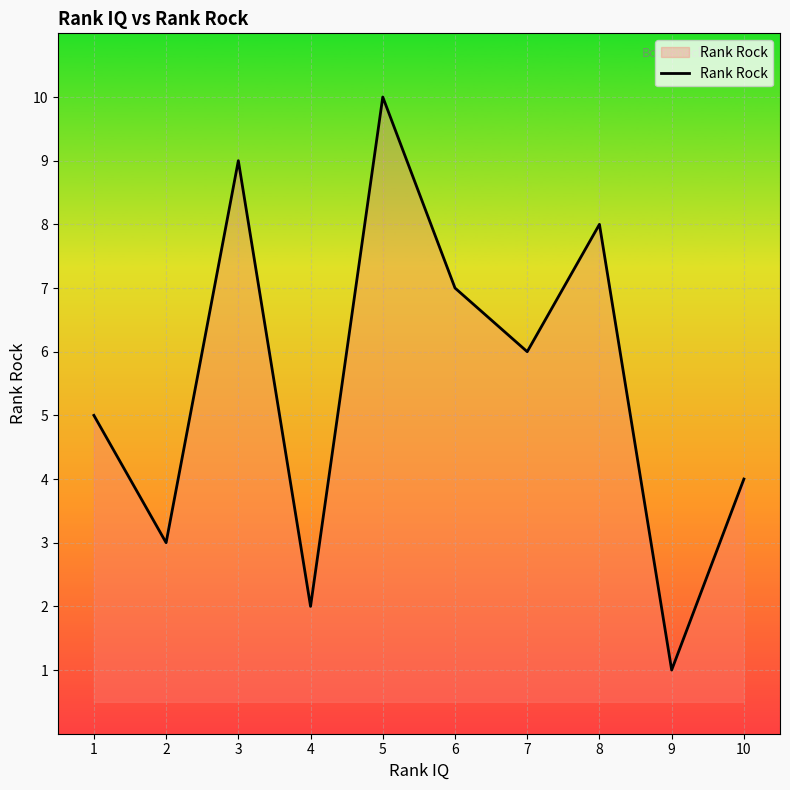

How many values are between 3 and 8?

6